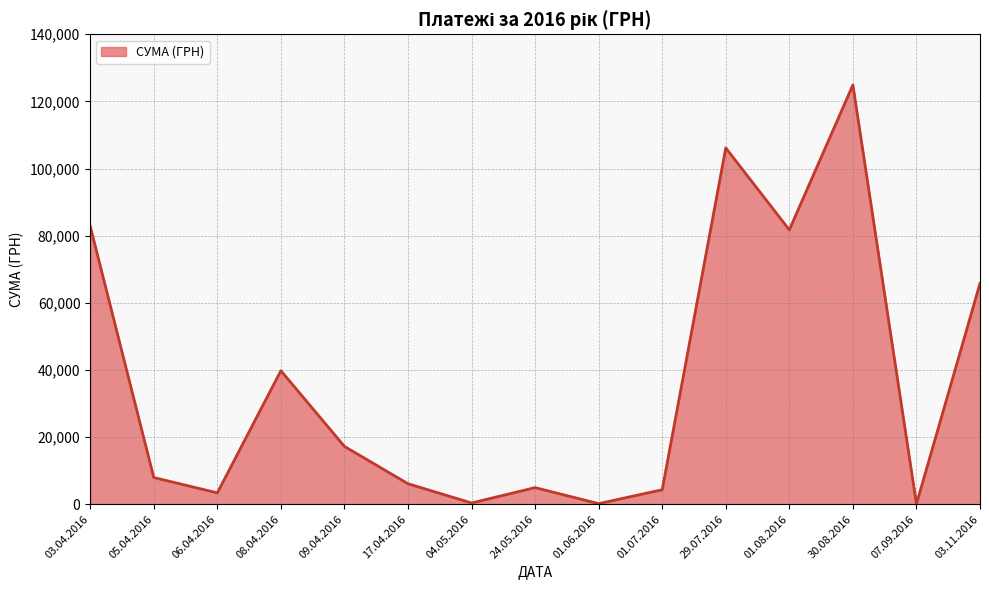

Where is the data nearest to the value 62494?

03.11.2016